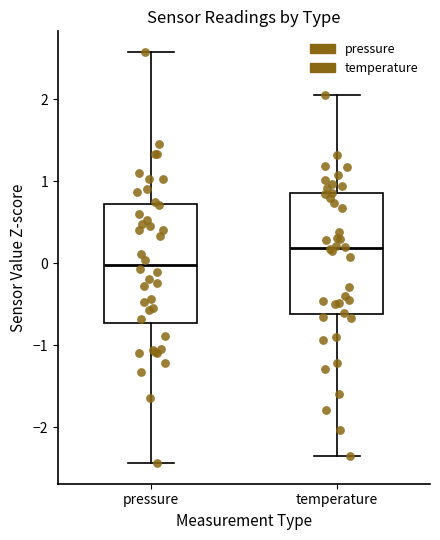

Reading left to right, transcribe this box plot: for each box, give where its median line is, the range the box spans, and where its two whiskers end, as read against the y-axis. The values are not printed on the chart, so give them approximately, as read against the axis.

pressure: median 0.0, box -0.7 to 0.7, whiskers -2.4 to 2.6
temperature: median 0.2, box -0.6 to 0.9, whiskers -2.4 to 2.1